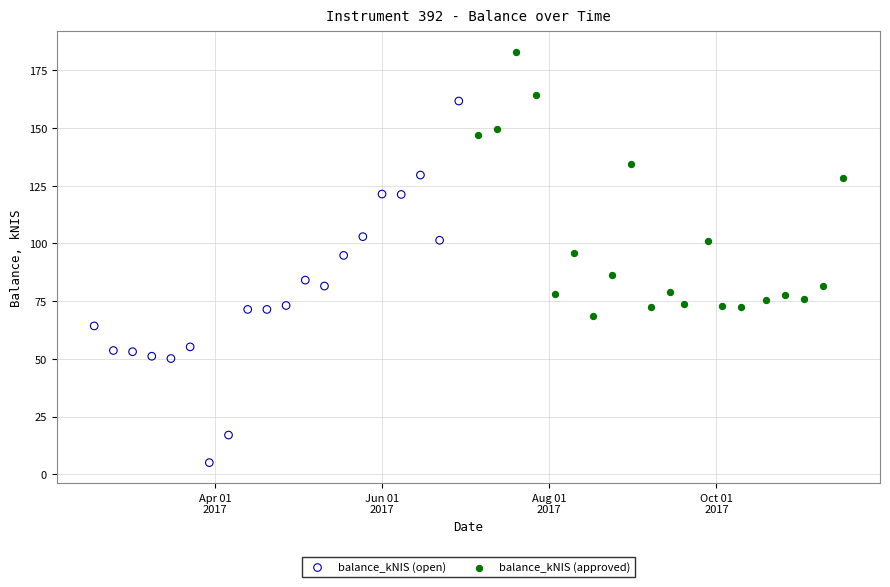

Which series has the widest spread of Y values?

balance_kNIS (open)